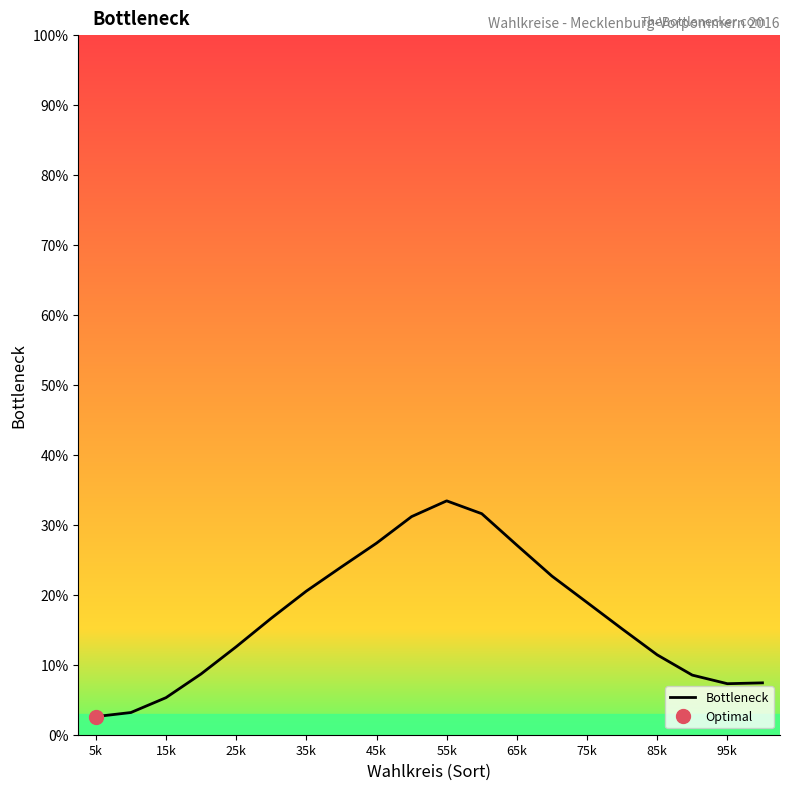

What is the minimum value for Bottleneck?

2.6